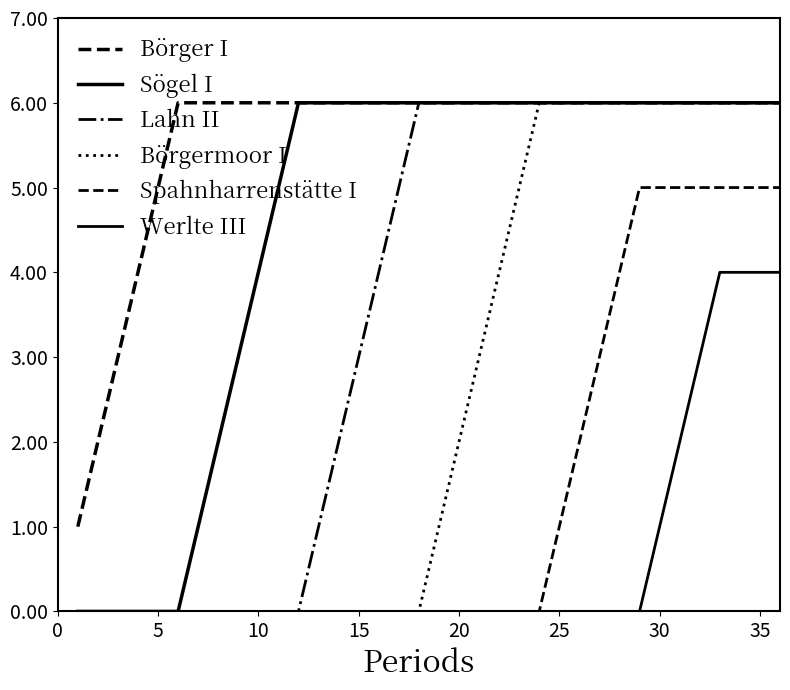

Count the number of categories in the chart.

36